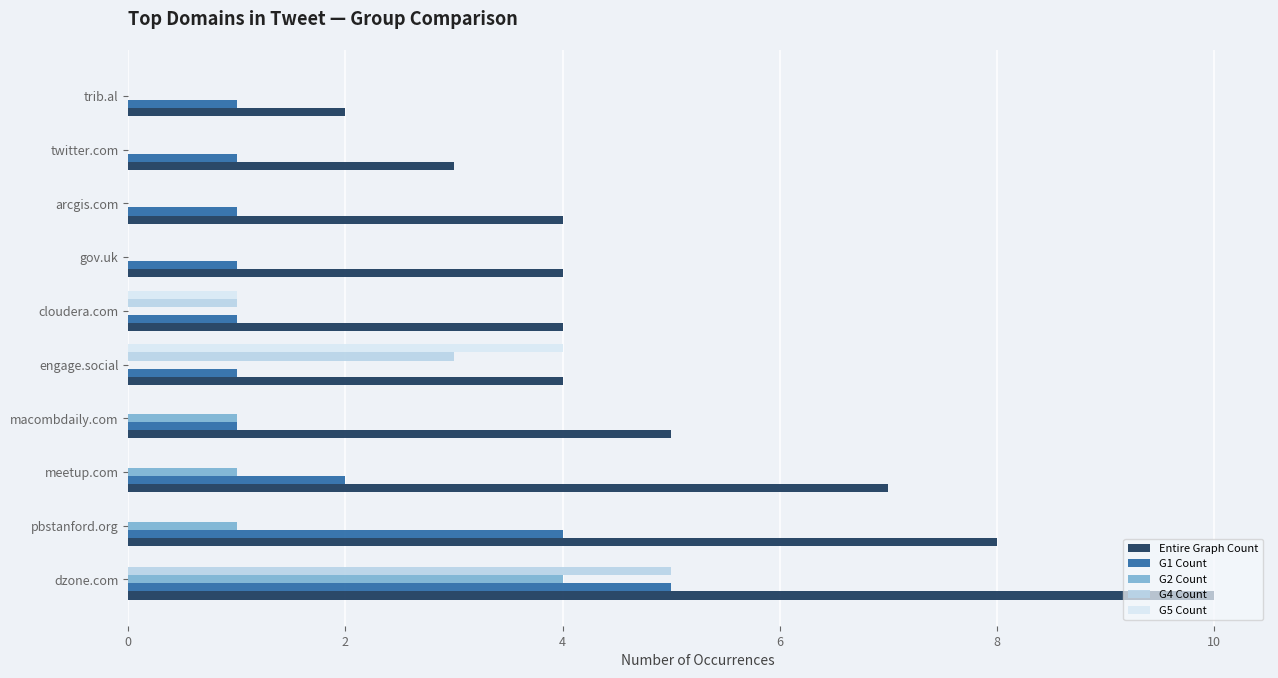

Is the value of G2 Count at pbstanford.org greater than the value of G4 Count at trib.al?

Yes